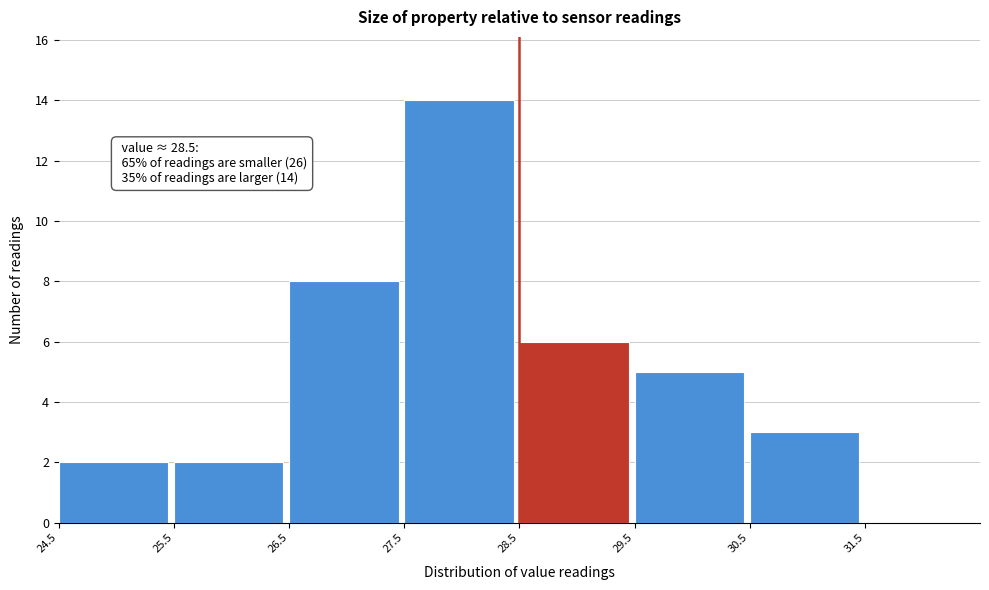

Which range on the x-axis has the tallest bar?

27.5 to 28.5